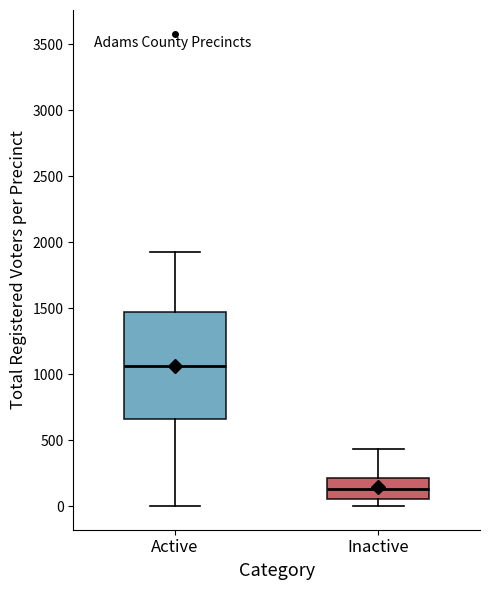

Reading left to right, read every box against the y-axis: the position of its median line, the range the box covers, and the ends of its whiskers. The values are not printed on the chart, so give them approximately, as read against the axis.

Active: median 1050, box 650 to 1450, whiskers 0 to 1950
Inactive: median 150, box 50 to 200, whiskers 0 to 450